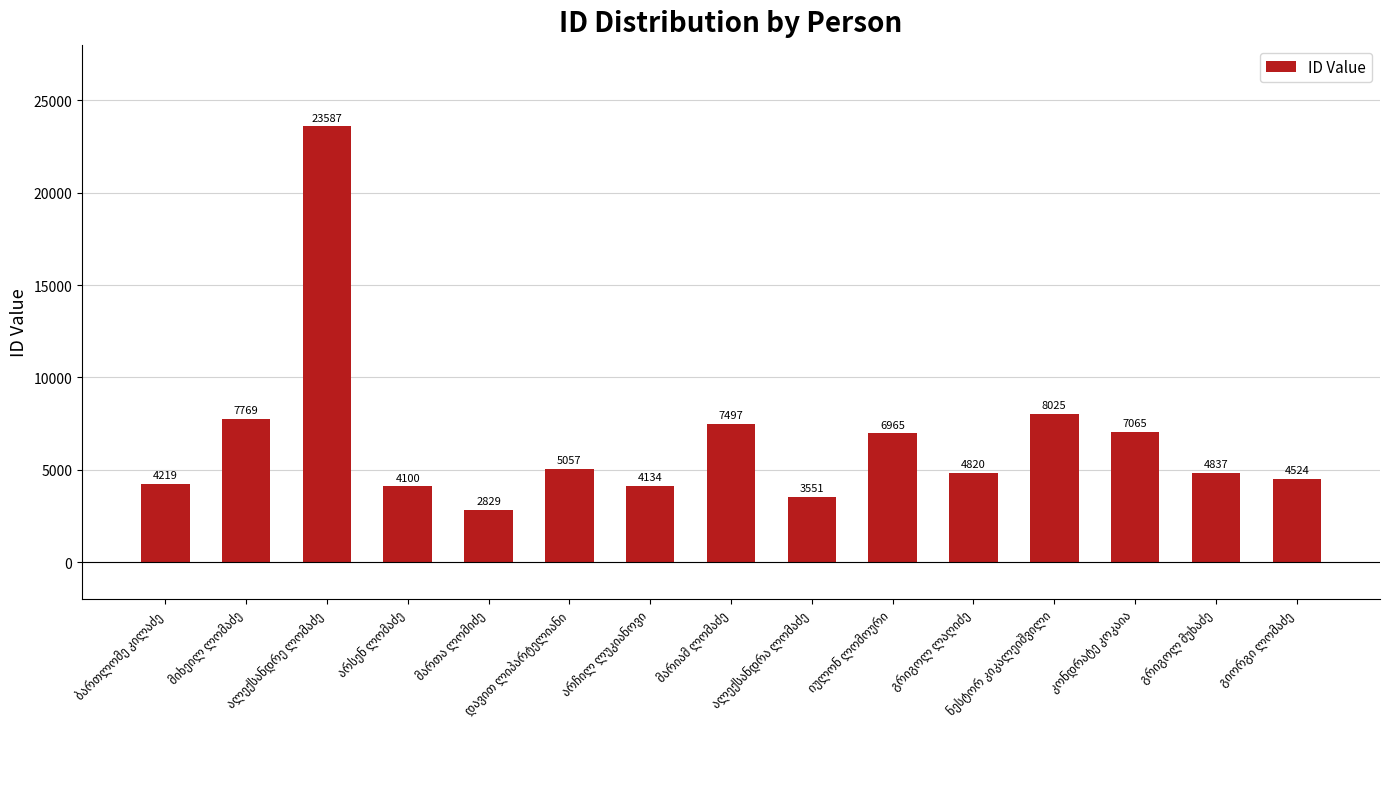

What is the smallest value displayed?

2829